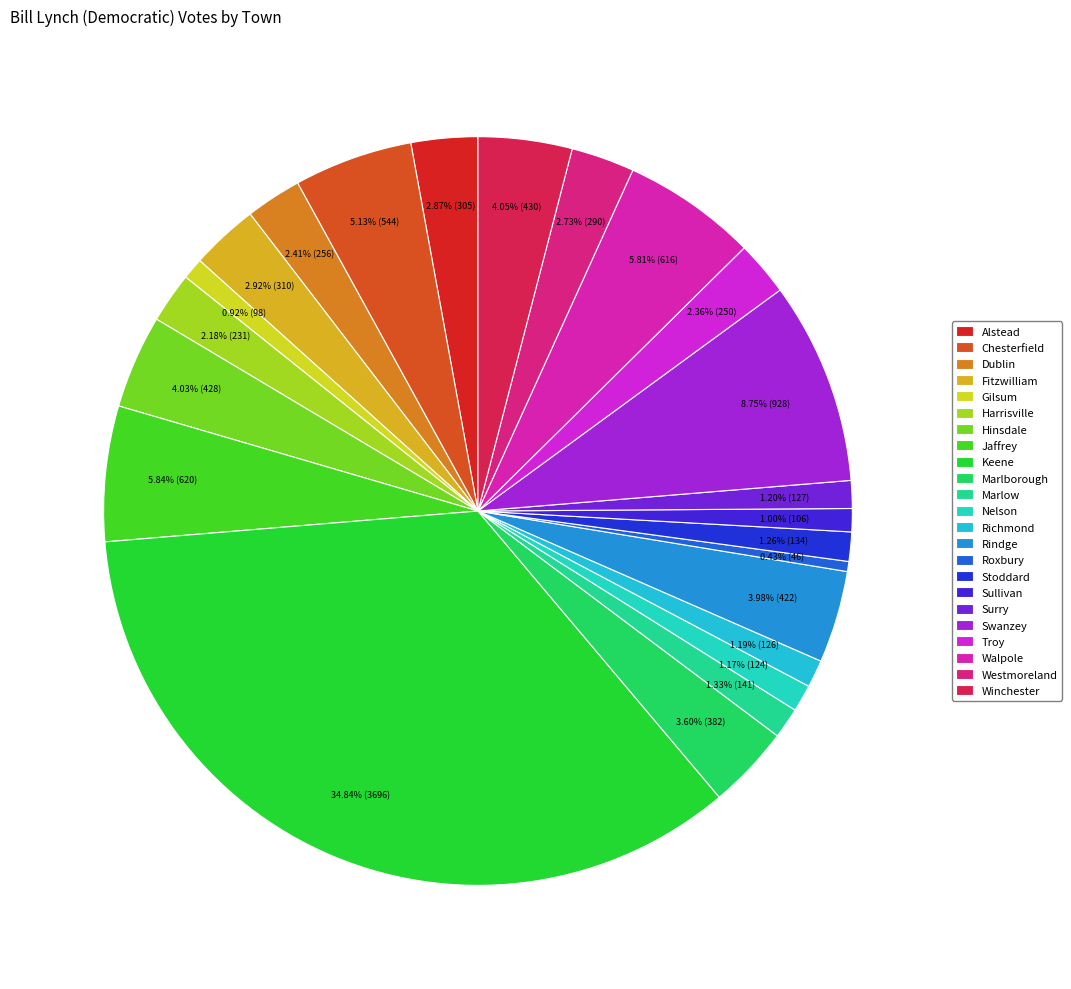

Between Stoddard and Dublin, which is larger?

Dublin